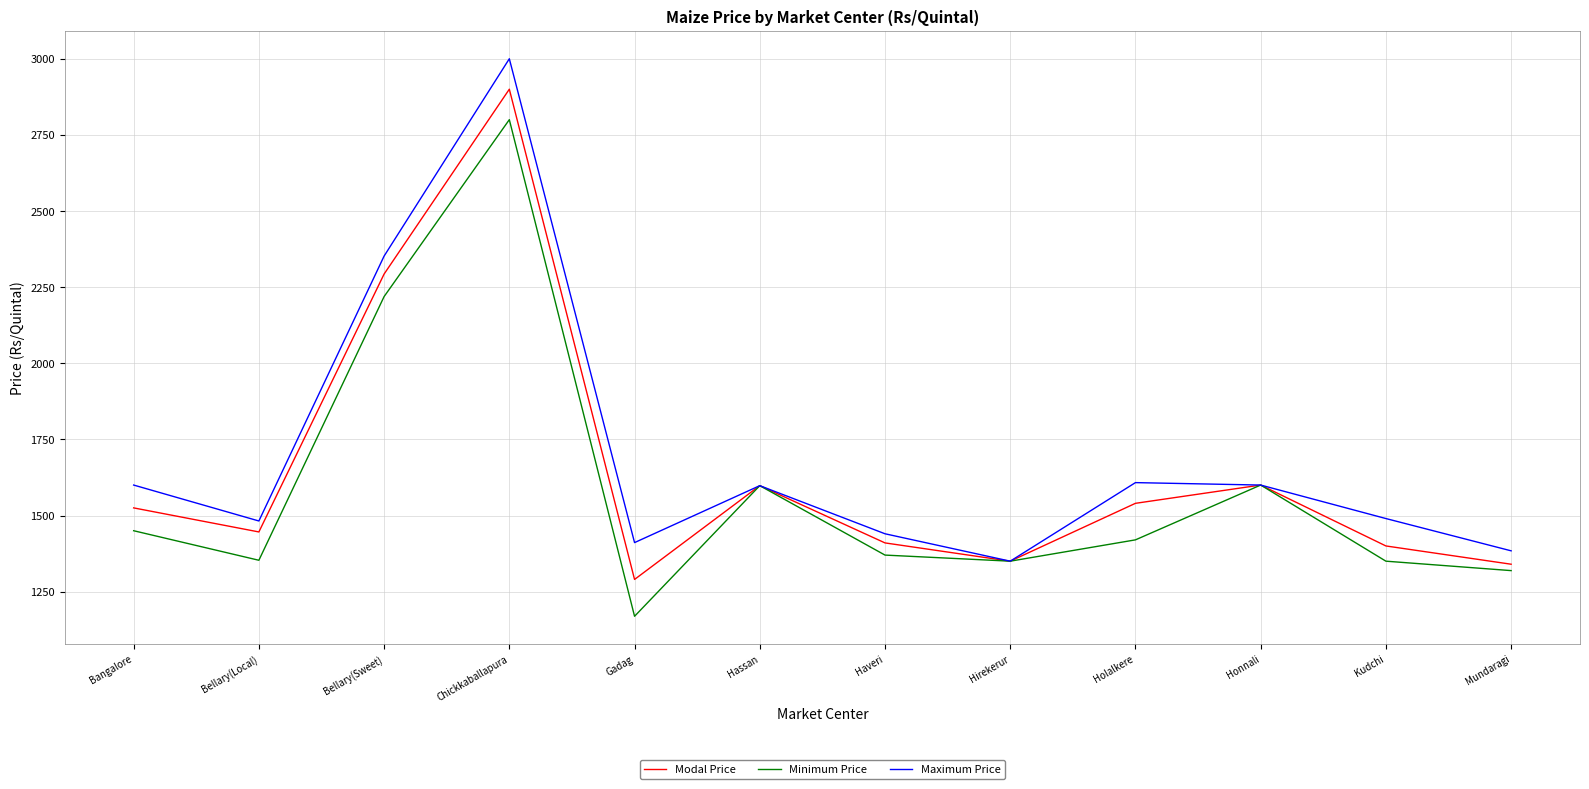

At which category does Maximum Price reach its first local valley?

Bellary(Local)